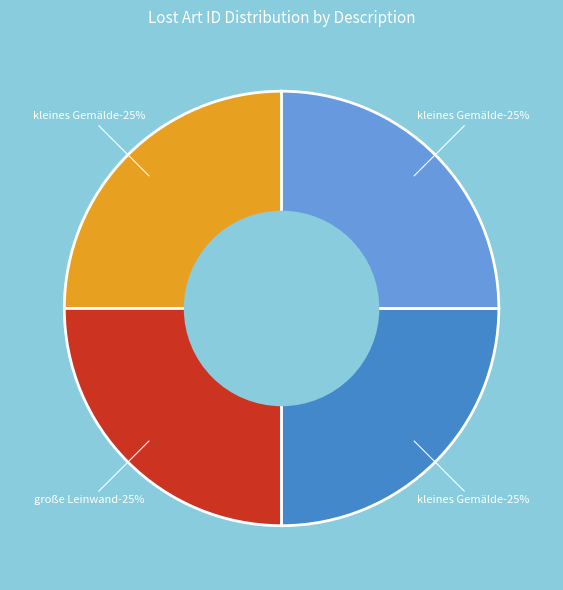

Is the sum of kleines Gemälde, bezeichnet (582642) and große Leinwand, bezeichnet (582640) greater than half?

No